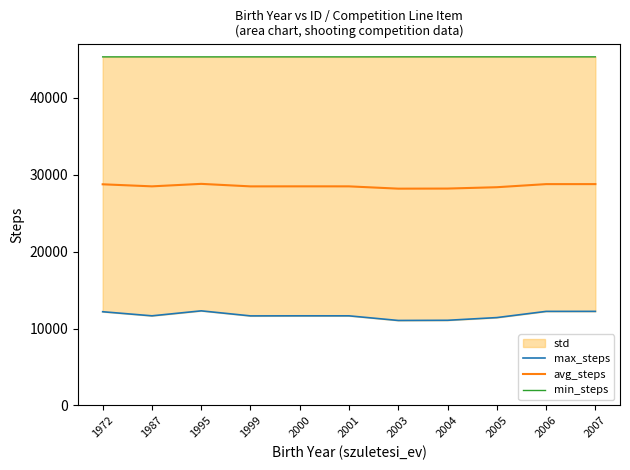

What is the total value across all series at 2001?

85512.0